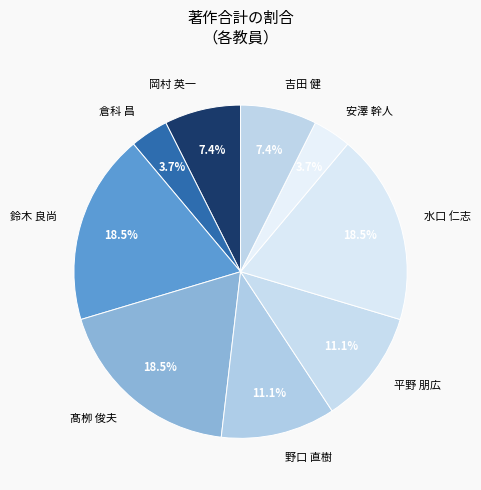

Count the number of slices in the pie.

9